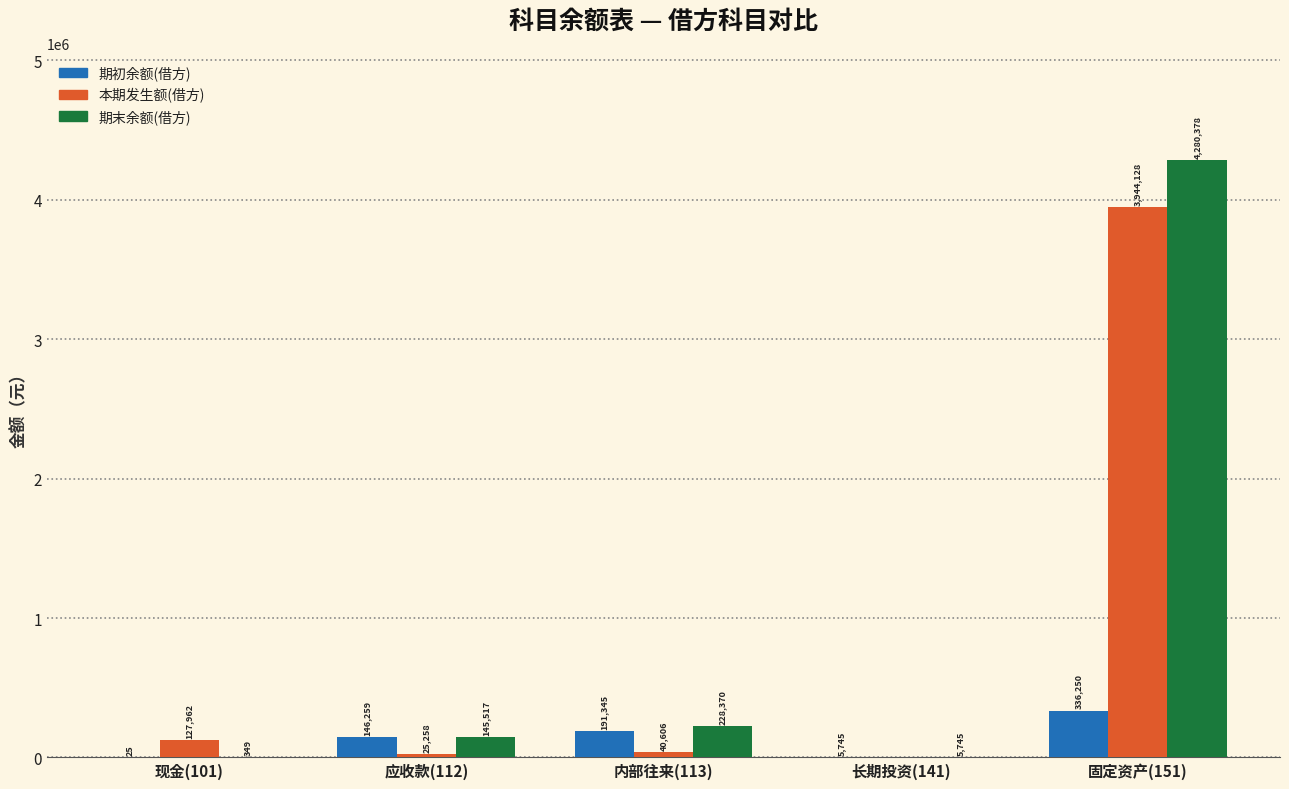

The 本期发生额(借方) series shows 3944127.9 at 固定资产(151). True or false?

True